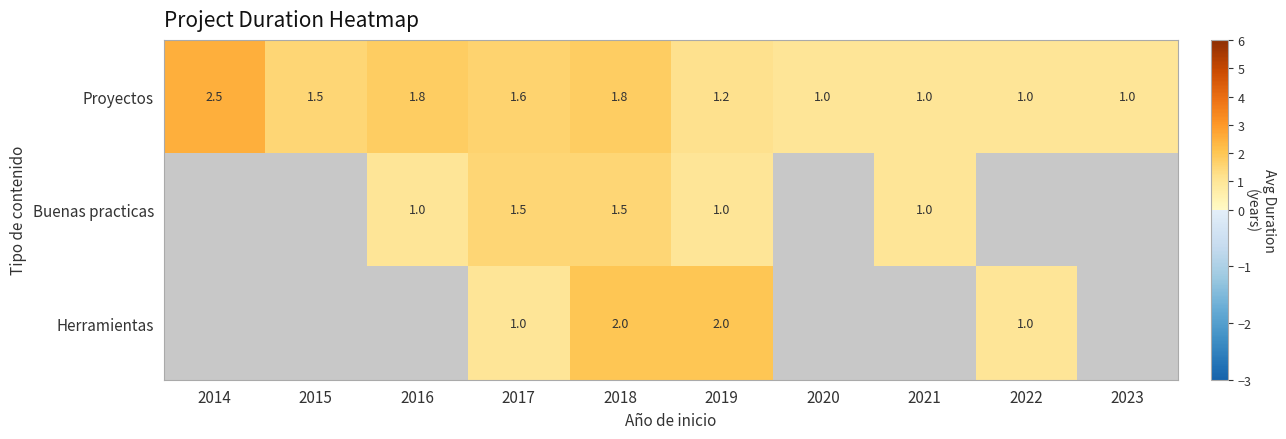

Is it true that Proyectos equals 1.4 at 2023?

False